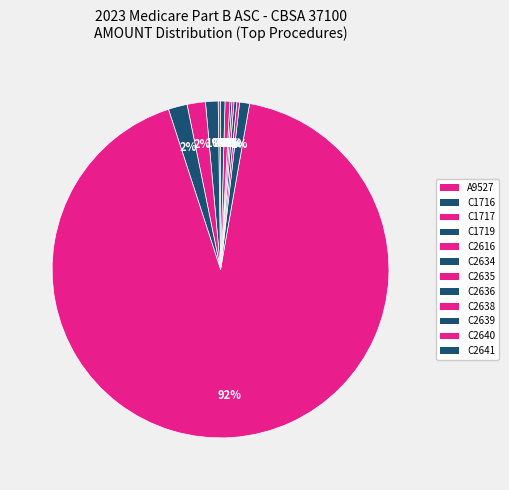

Which slice is the largest?

C2616